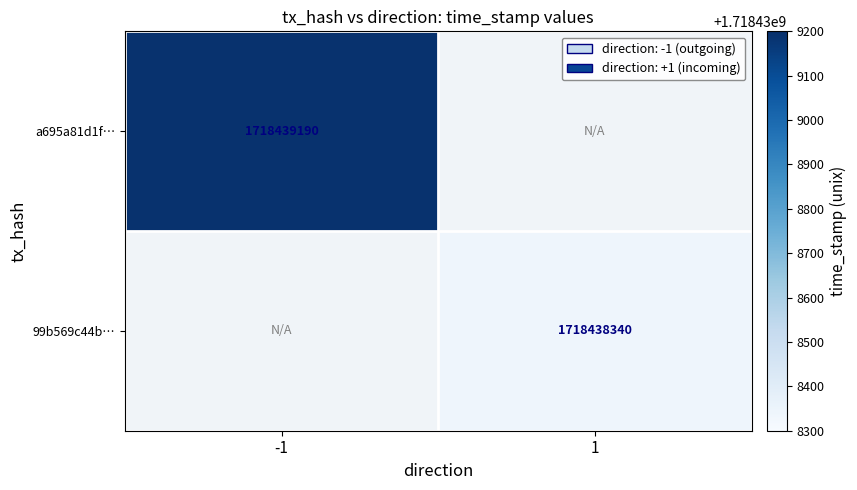

The 99b569c44bec9b258b7162a21e90515922421d5 series shows 1 at direction. True or false?

True